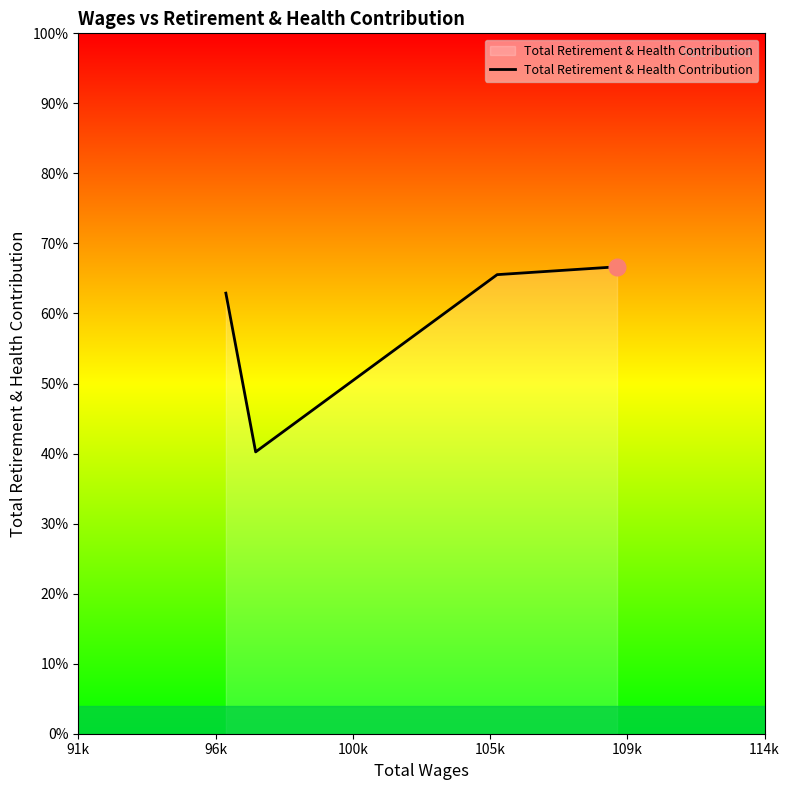

List the labels in order of value, smallest first.

96k, 91k, 100k, 105k